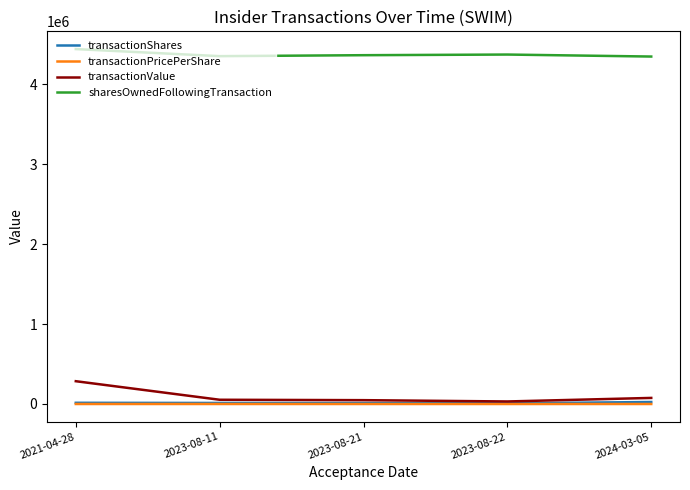

Which series has the widest spread of values?

transactionValue